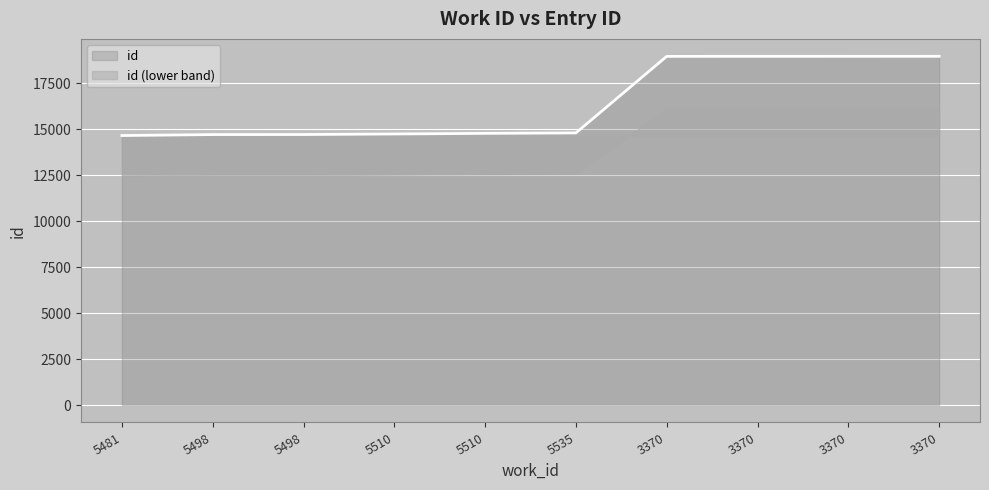

Is it true that the value at 3370 is 18970?

True